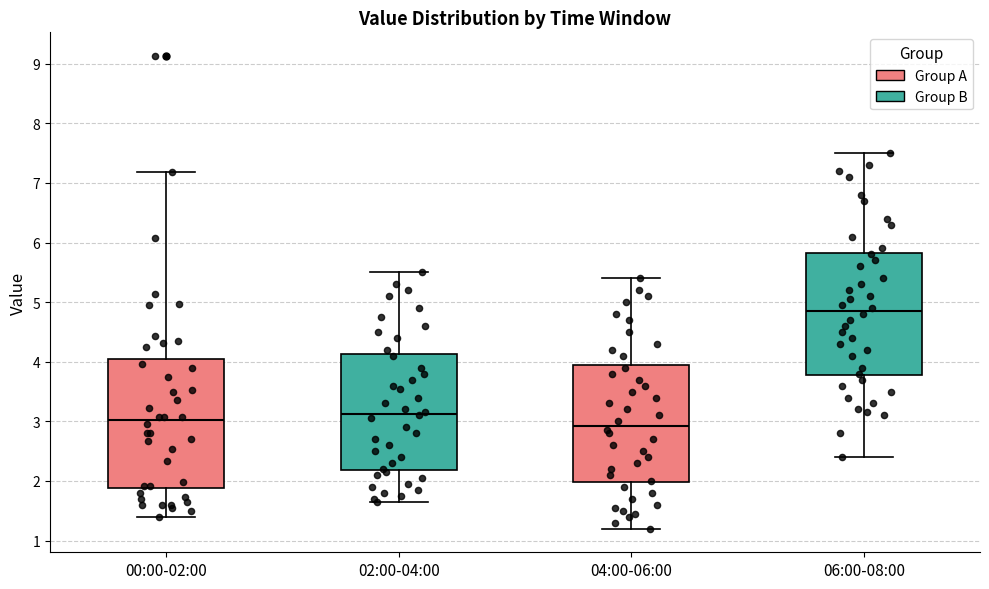

Where is the upper edge of the box for 06:00-08:00 on the y-axis? The values are not printed on the chart, so give them approximately, as read against the axis.

5.8